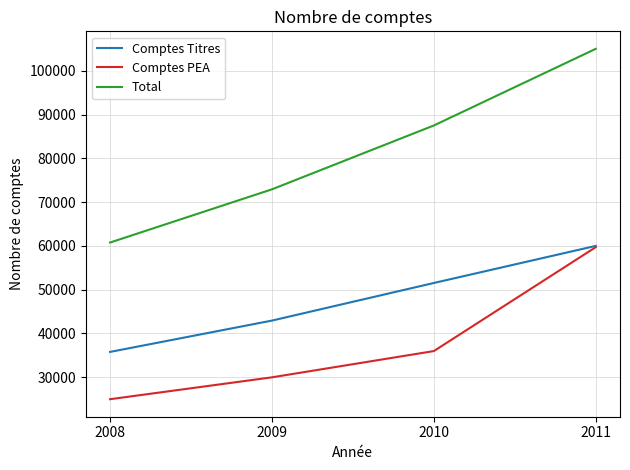

True or false: Comptes PEA has more than 0 interior local peaks.

False